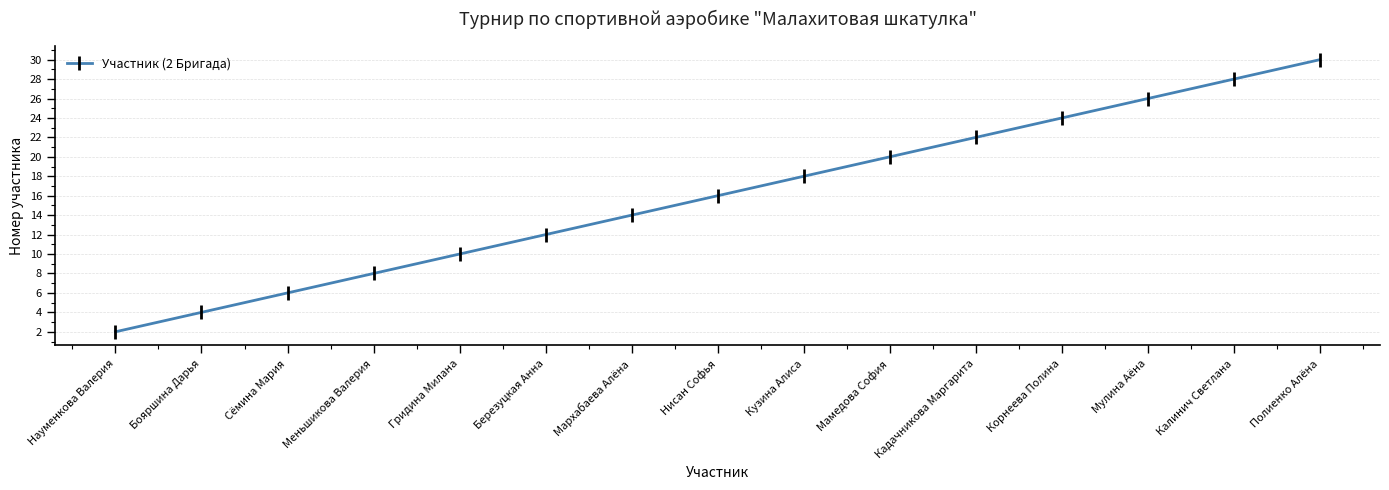

Is this an area chart (filled region under the line)?

No